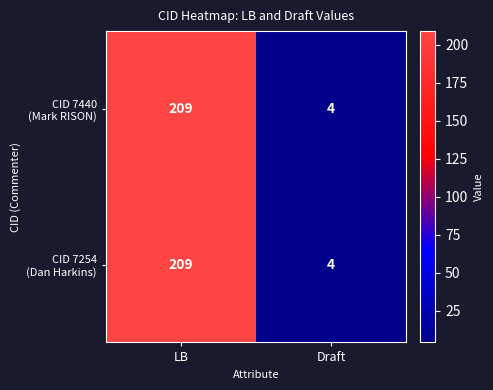

What is the total value across all series at Draft?

8